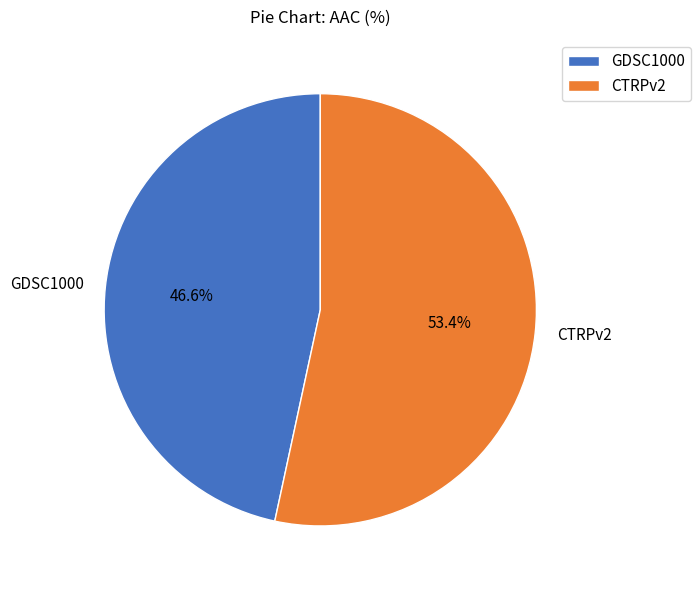

To the nearest percent, what is the difference between the largest and smallest slice percentages?

7%